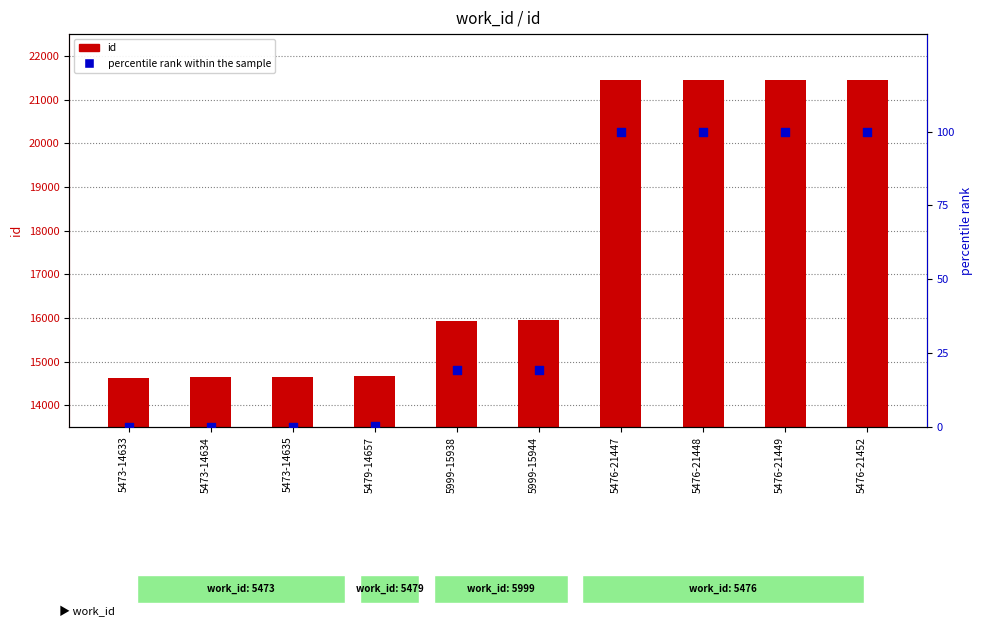

What is the total value across all series at 5476-21449?

21549.0